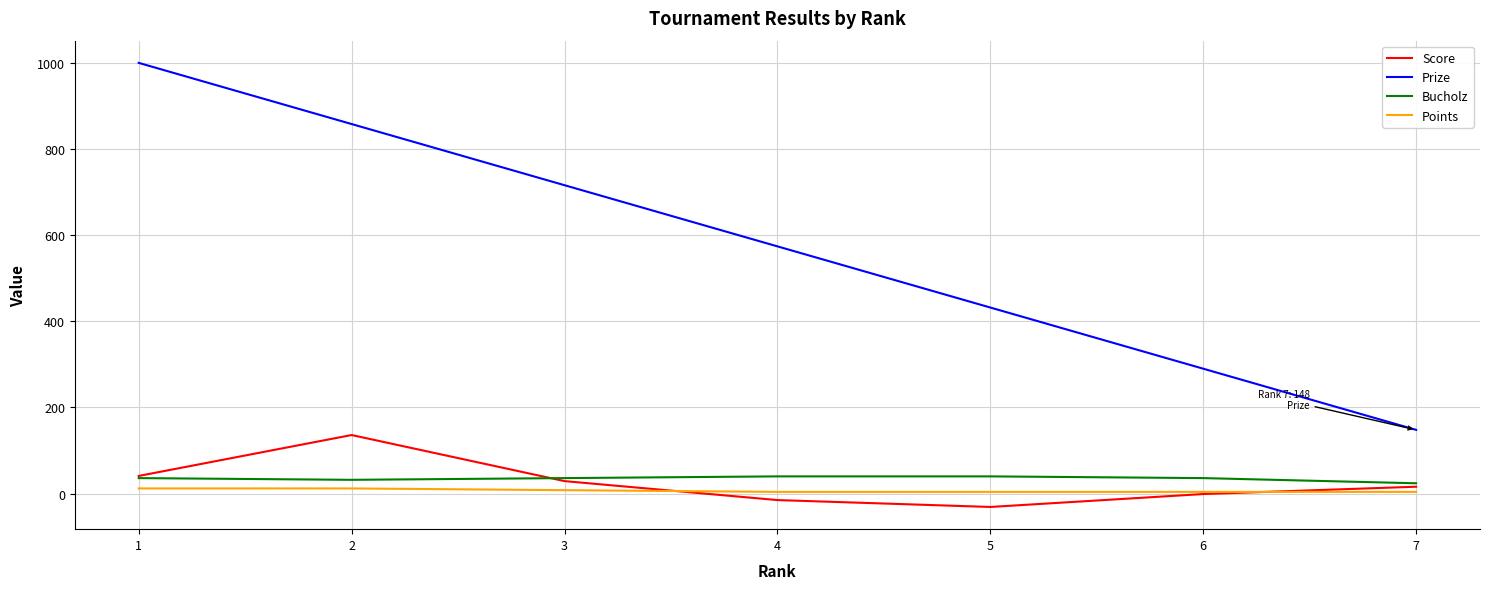

What is the minimum value for Bucholz?

24